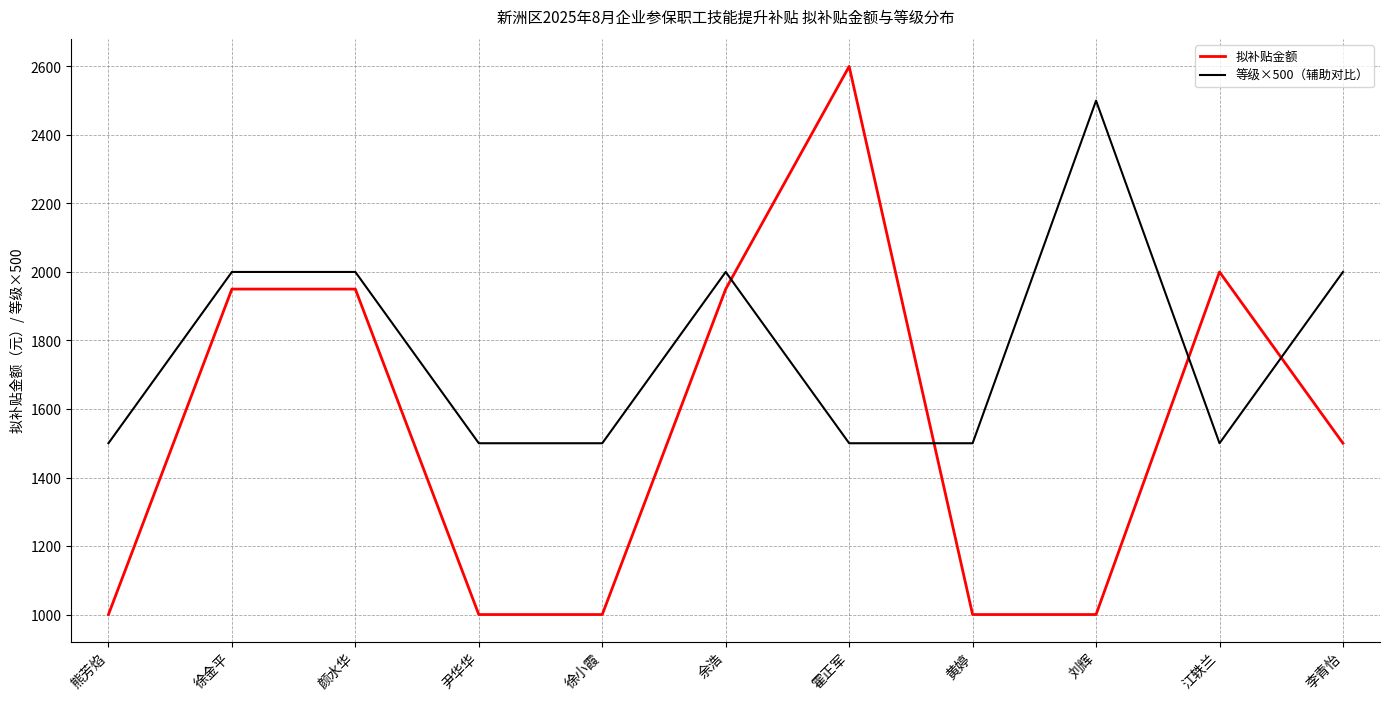

The value of 等级×500（辅助对比） at 徐金平 is 2000. True or false?

True